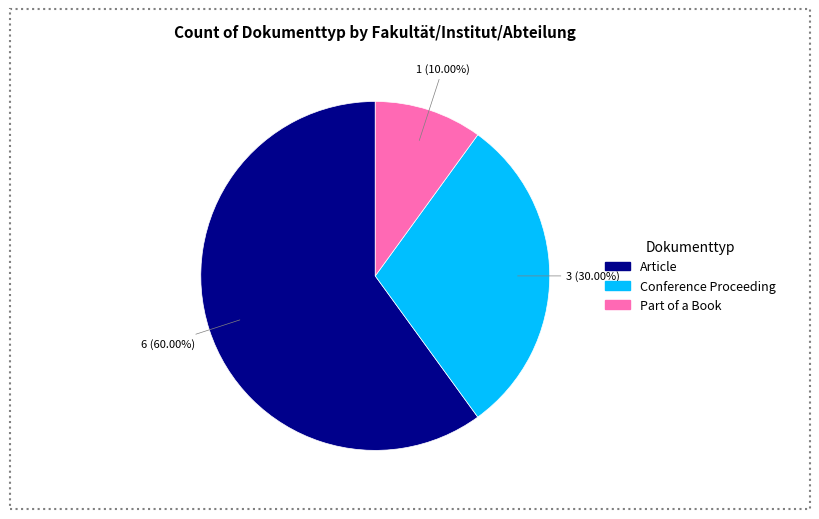

To the nearest percent, what is the average slice percentage?

33%